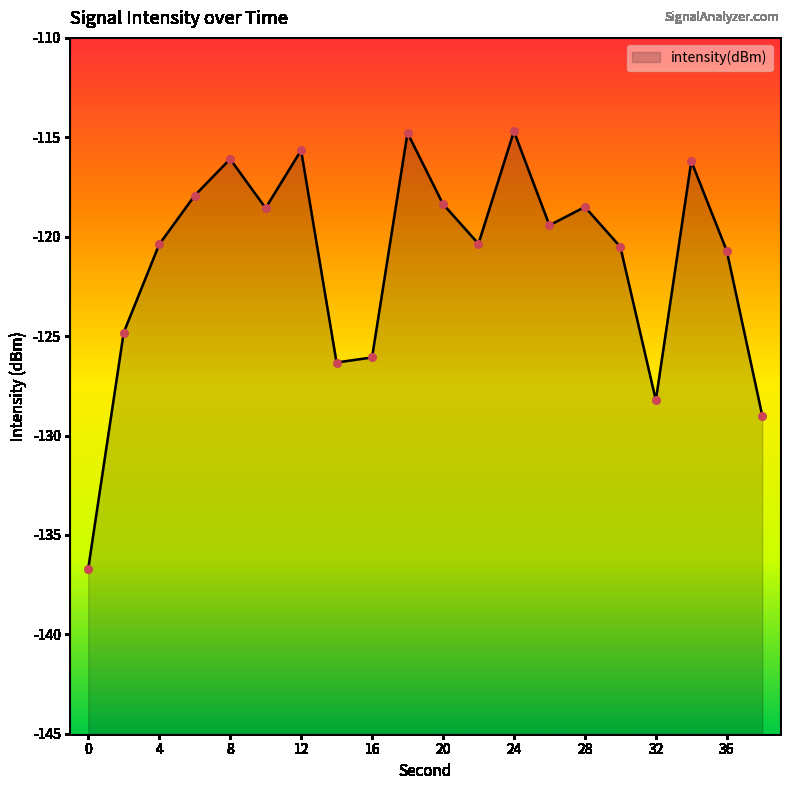

Which has a higher value, 34 or 32?

34